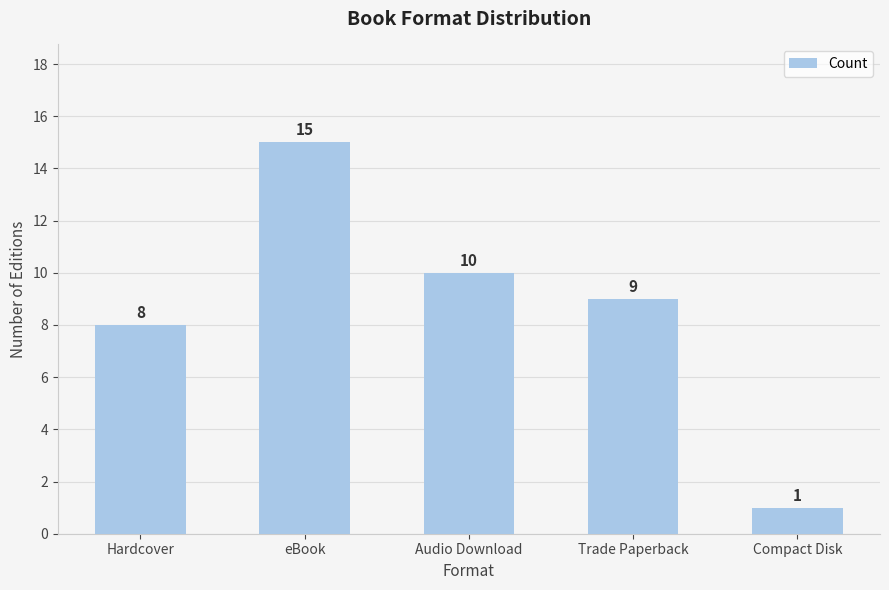

What is the average value?

9